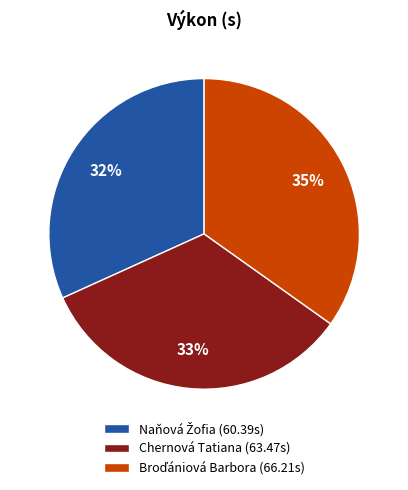

The Chernová Tatiana slice represents 41% of the pie. True or false?

False